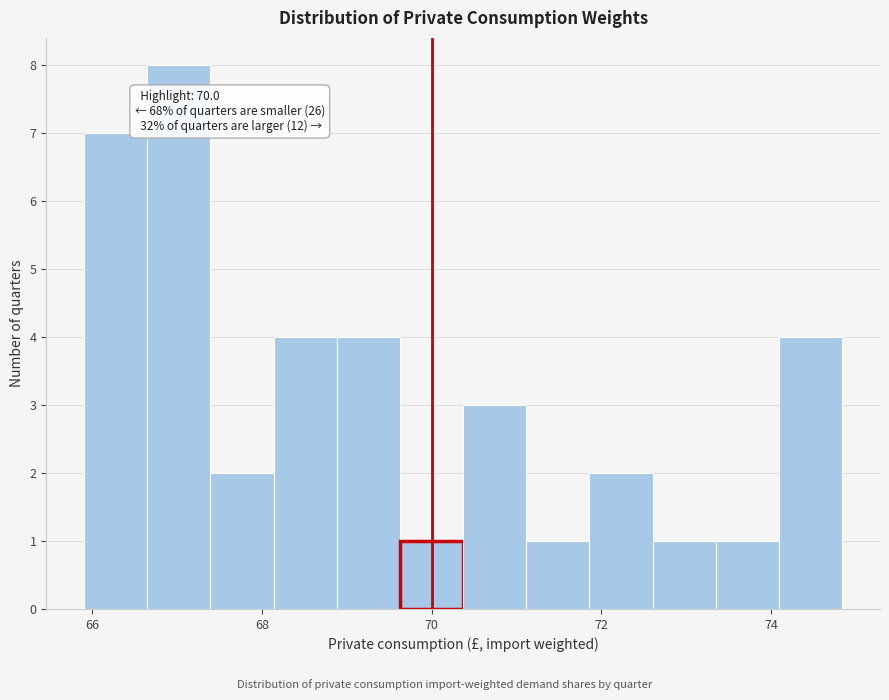

Read against the x-axis, roughly where is the centre of the tallest bar?

67.0